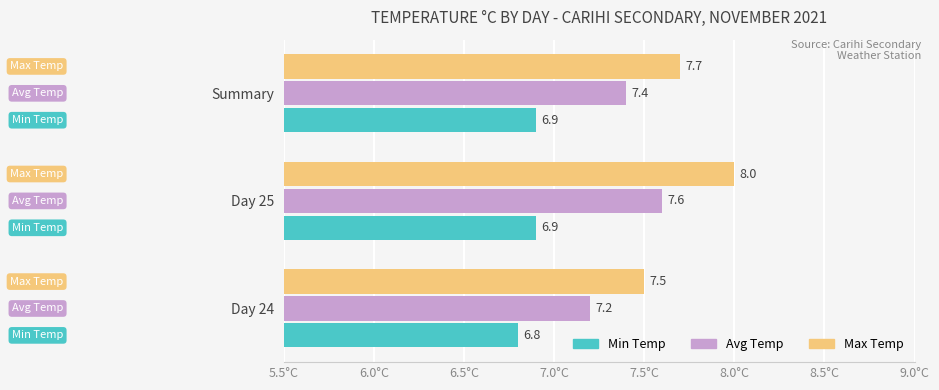

At which label is Avg Temp closest to 7?

Day 24